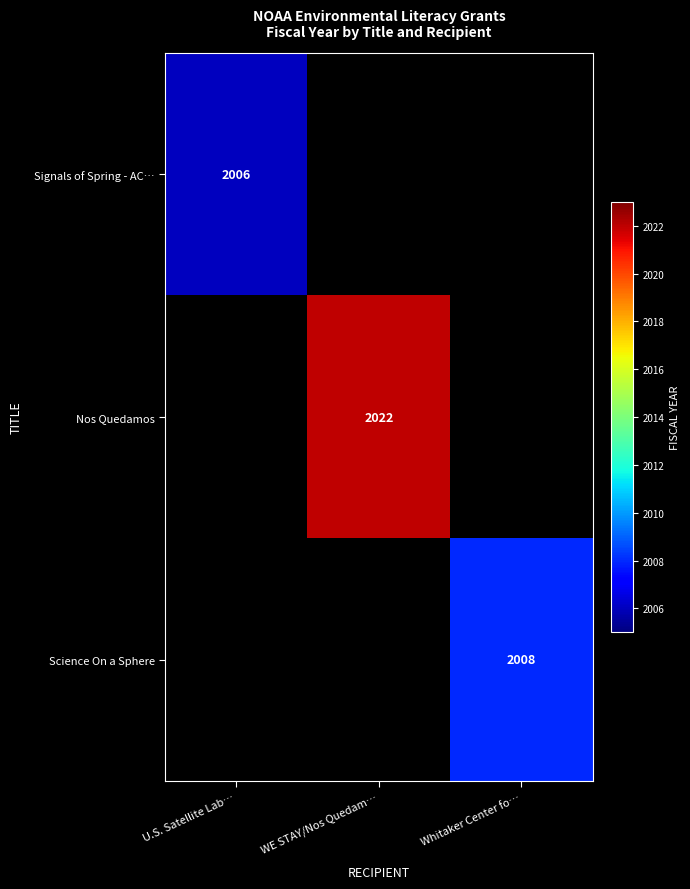

How many series are shown in this chart?

3